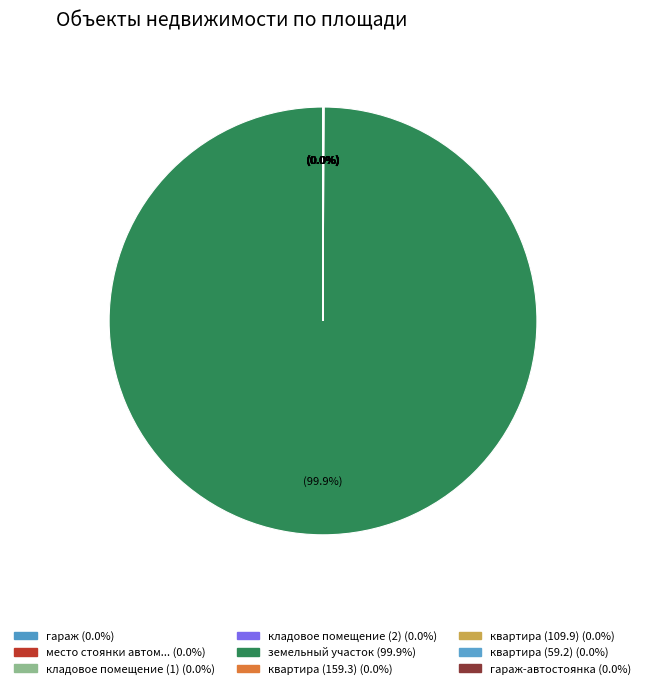

To the nearest percent, what is the difference between the largest and smallest slice percentages?

100%